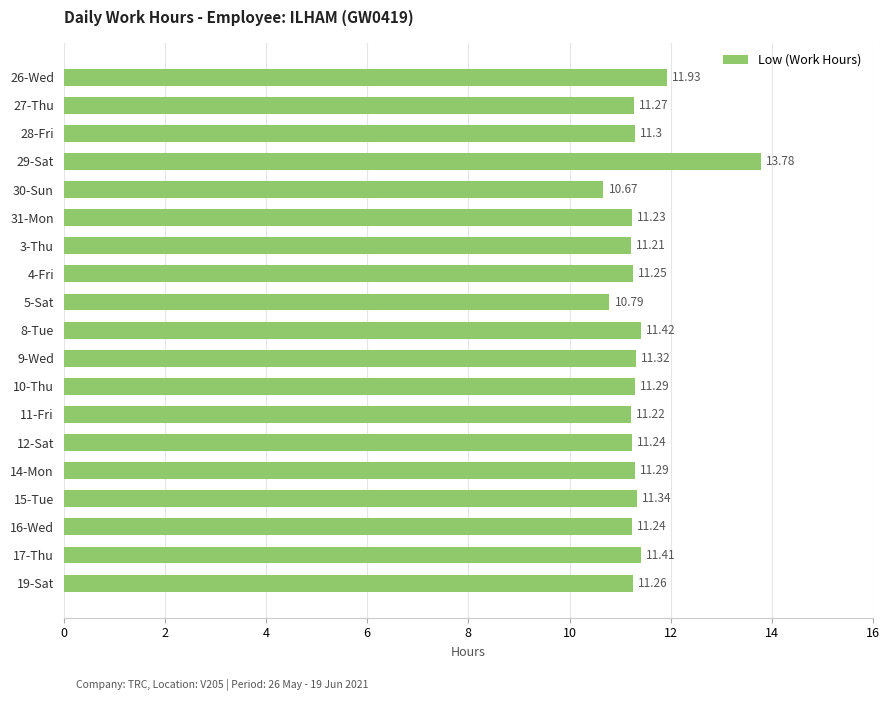

Which label corresponds to the smallest value in the chart?

30-Sun